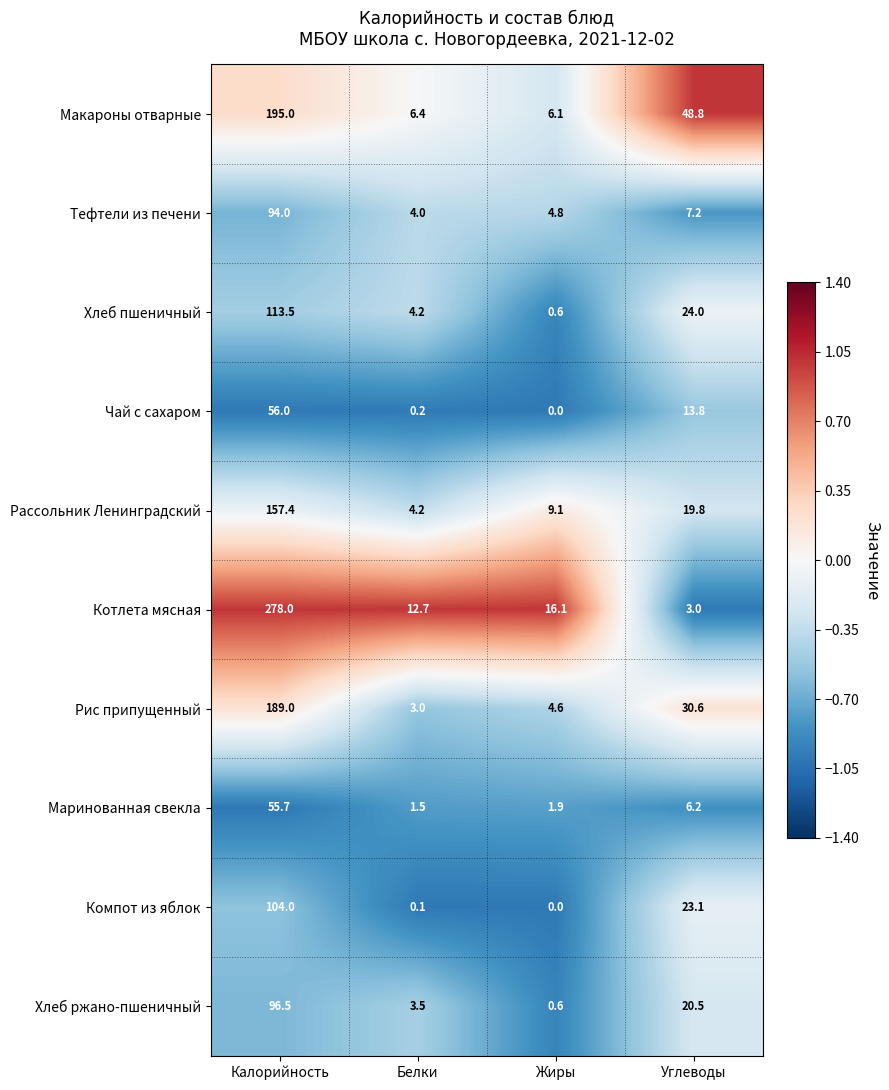

Rank the categories by Хлеб ржано-пшеничный value from highest to lowest.

Калорийность, Углеводы, Белки, Жиры